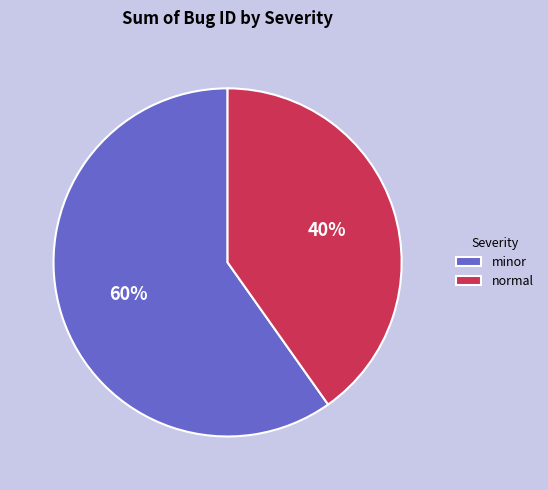

Which category has the smallest portion of the pie?

normal